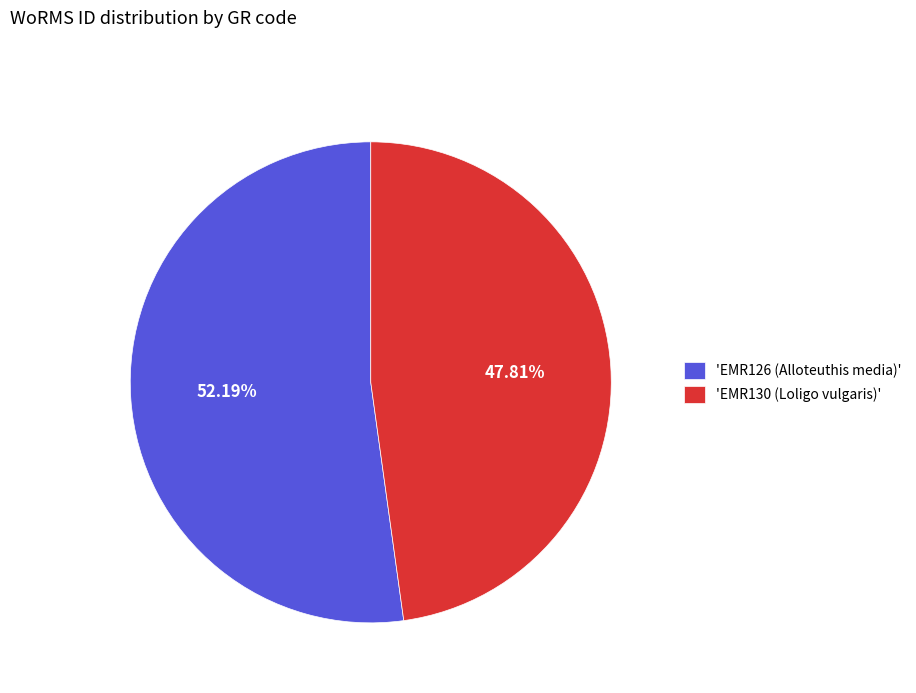

Does any single category account for the majority?

Yes